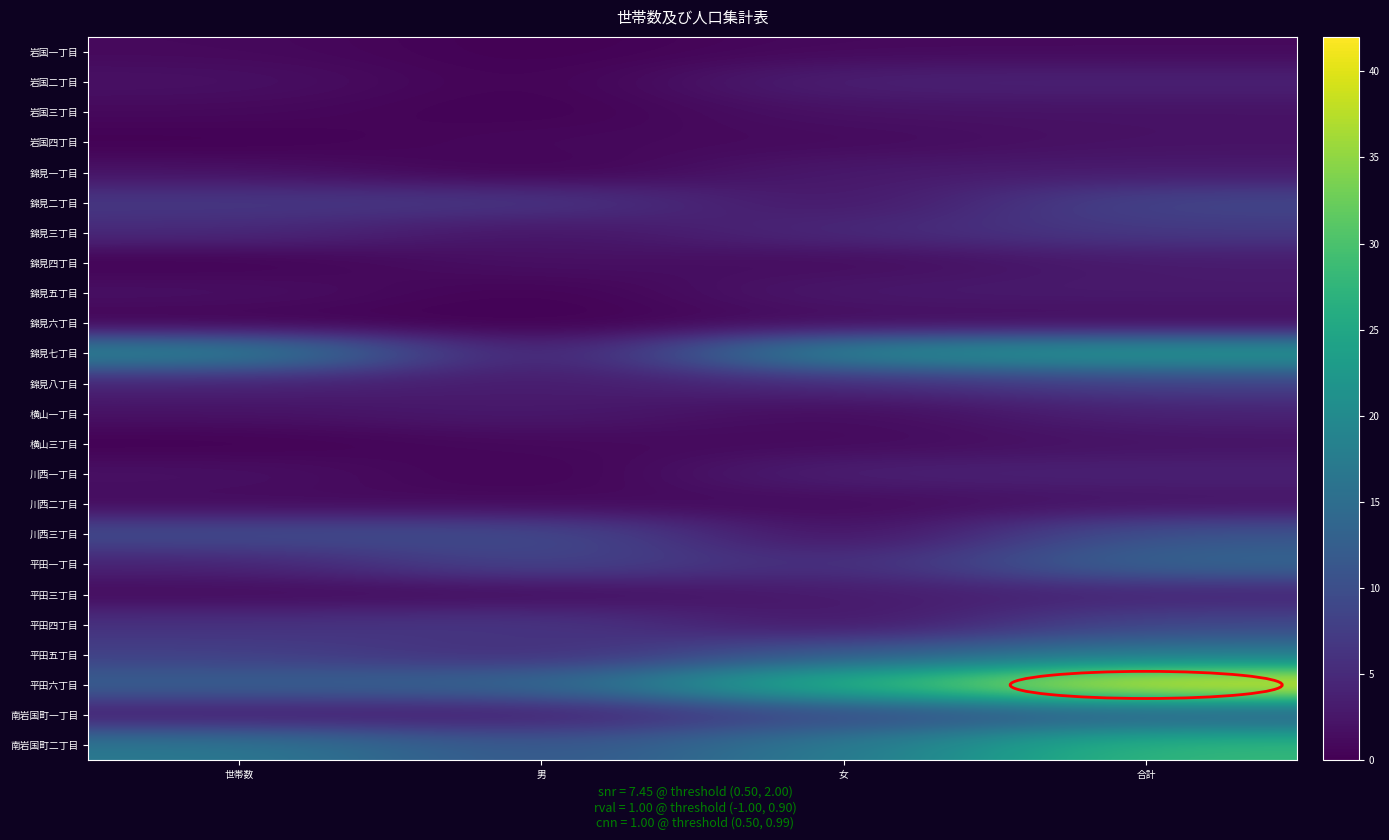

What is the difference between the highest and lowest values at 男?

14